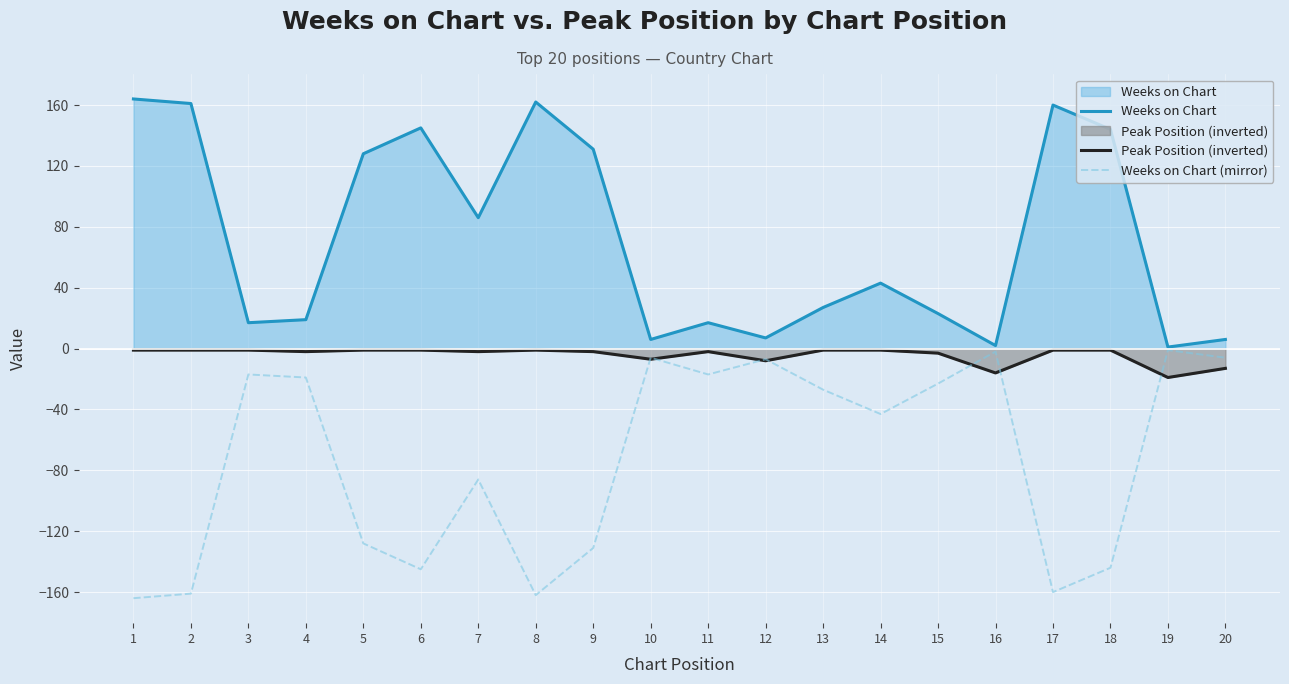

True or false: Peak Position (inverted) has a value of -7 at 10.

True